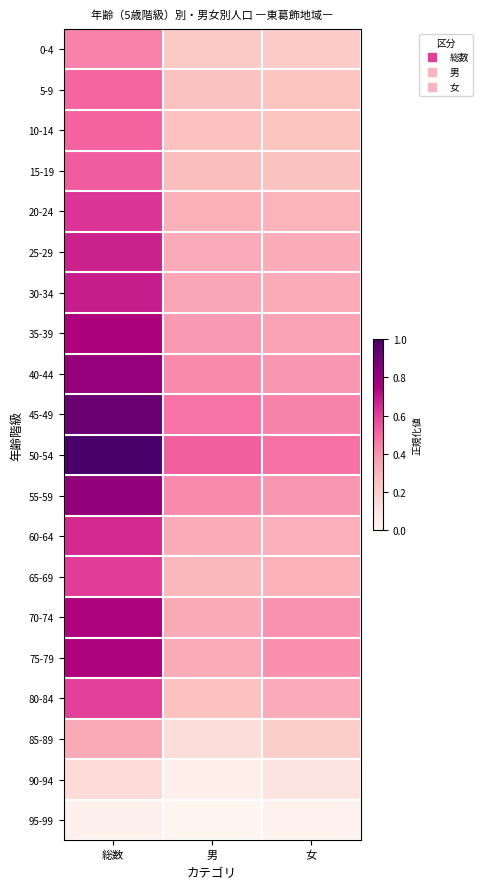

At which category is the sum across all series the highest?

総数